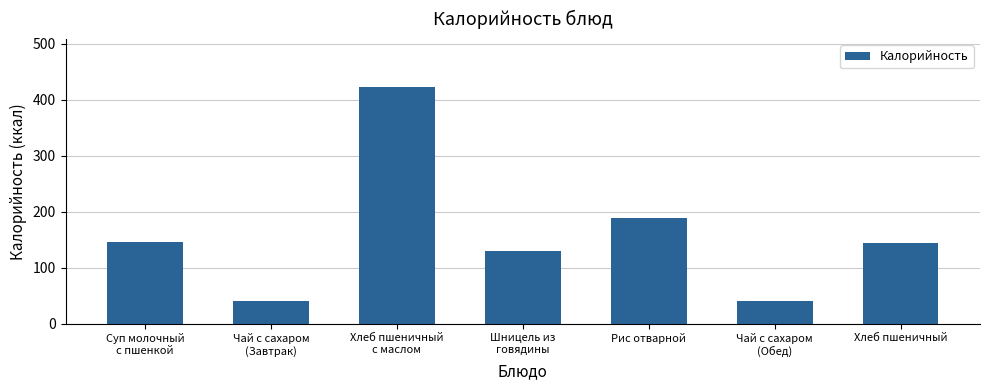

The chart shows a value of 55.4 at Рис отварной. True or false?

False